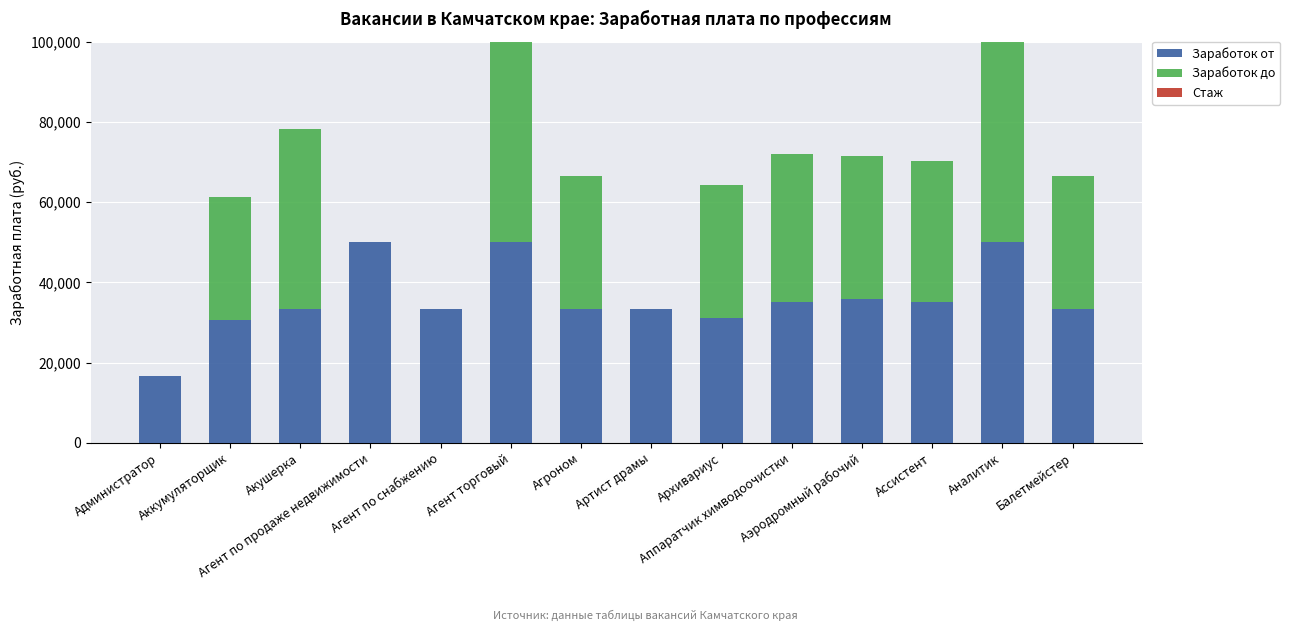

What is the total value across all series at Балетмейстер?

66600